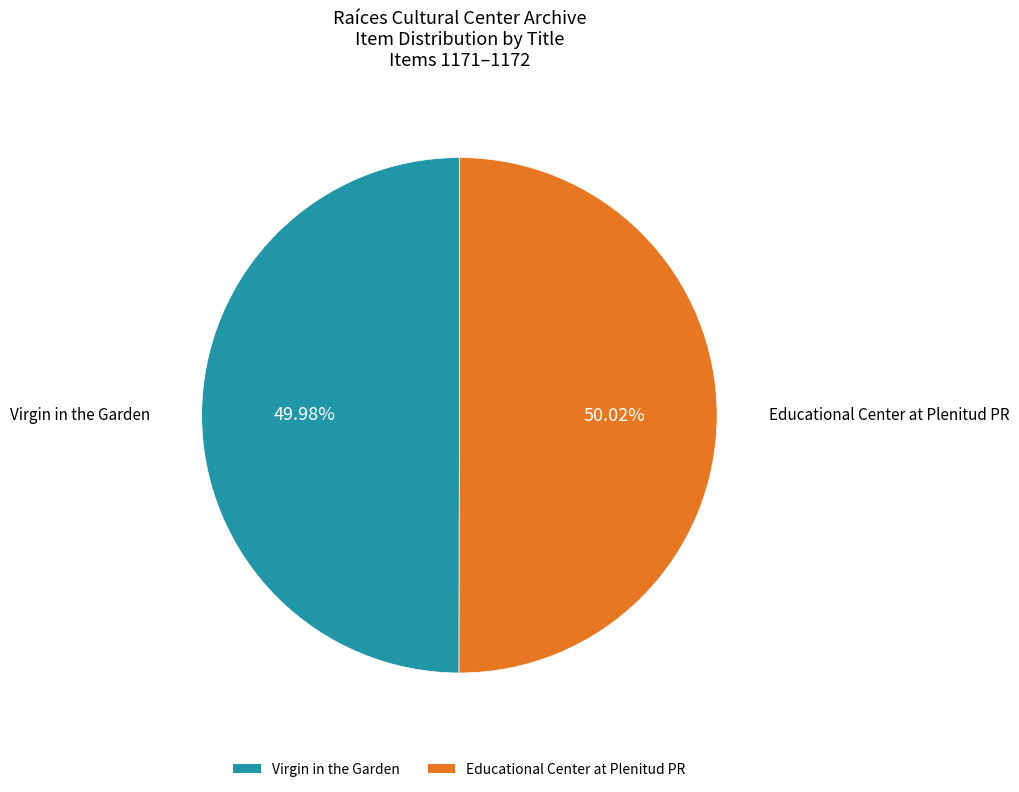

To the nearest percent, what is the average slice percentage?

50%